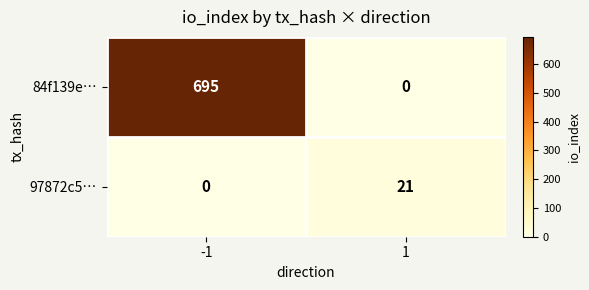

What is the sum of all 97872c5… values?

21